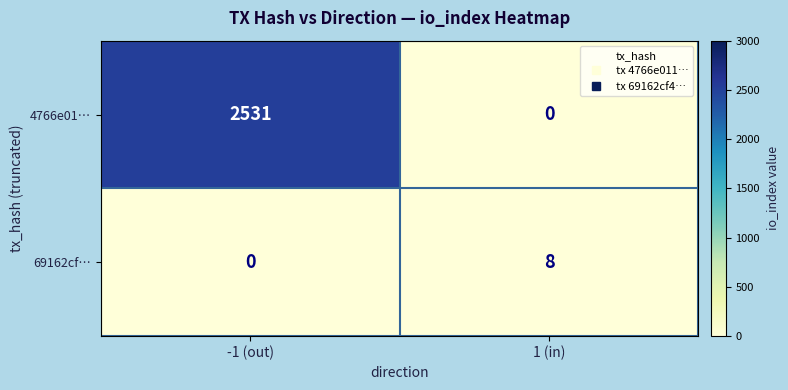

At which category is the sum across all series the highest?

-1 (out)